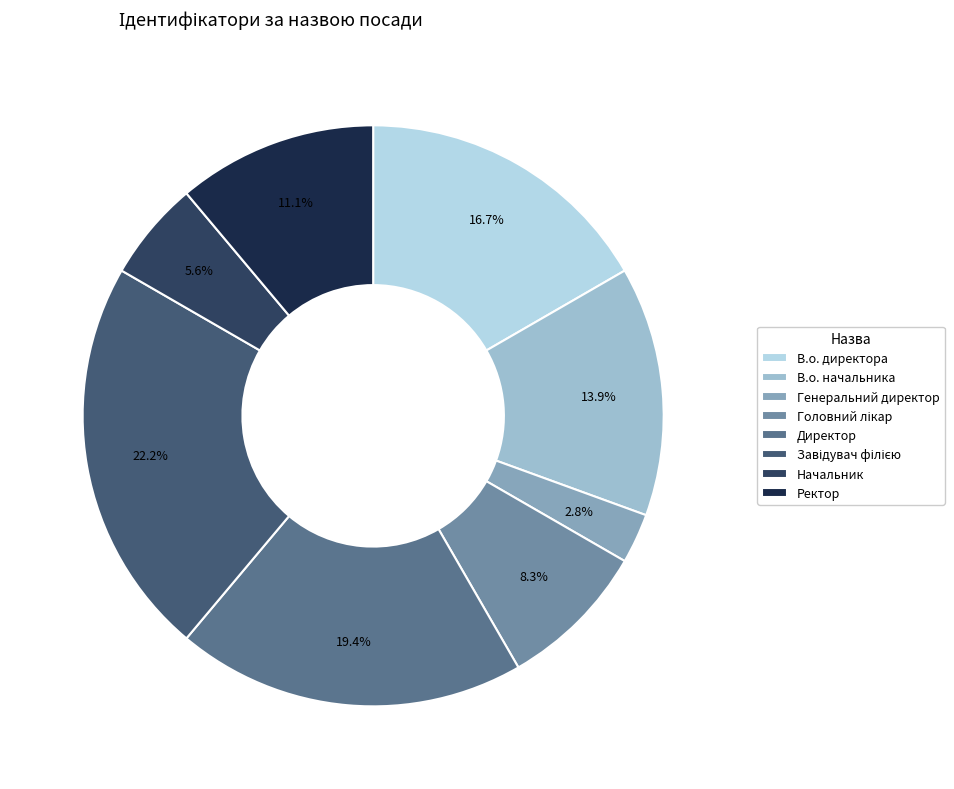

How many segments does this pie chart have?

8